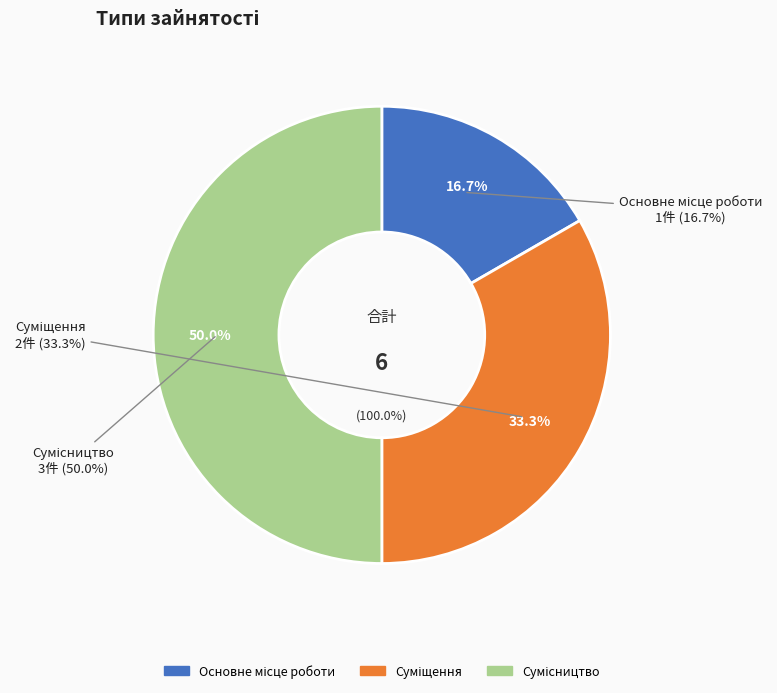

Which category has the biggest portion of the pie?

Сумісництво